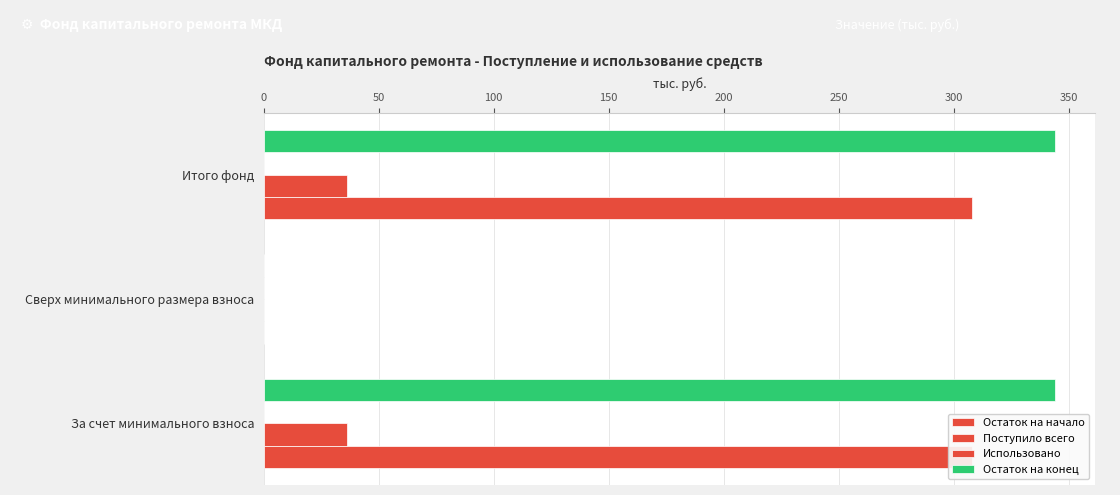

Does the chart contain stacked bars?

No